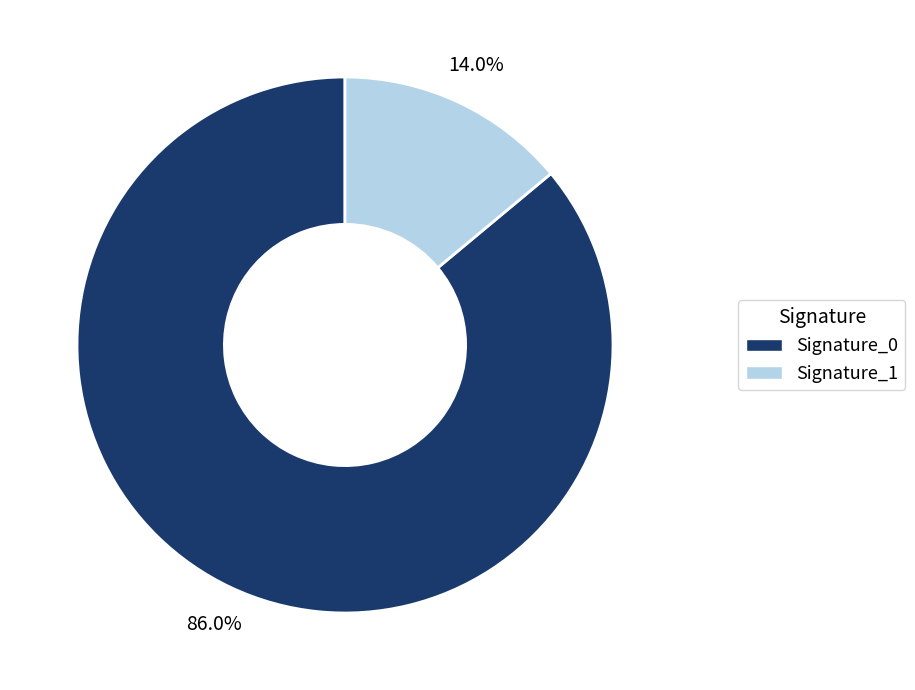

Which has a higher value, Signature_0 or Signature_1?

Signature_0